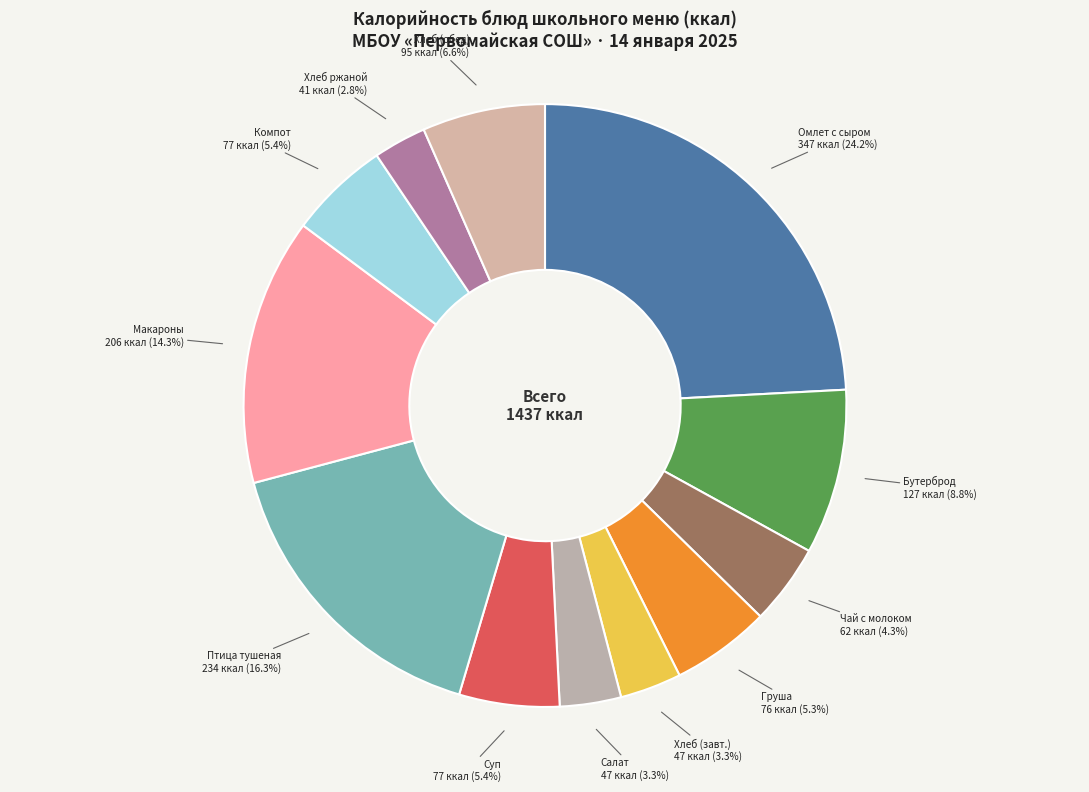

Is there any slice that represents more than half of the pie?

No